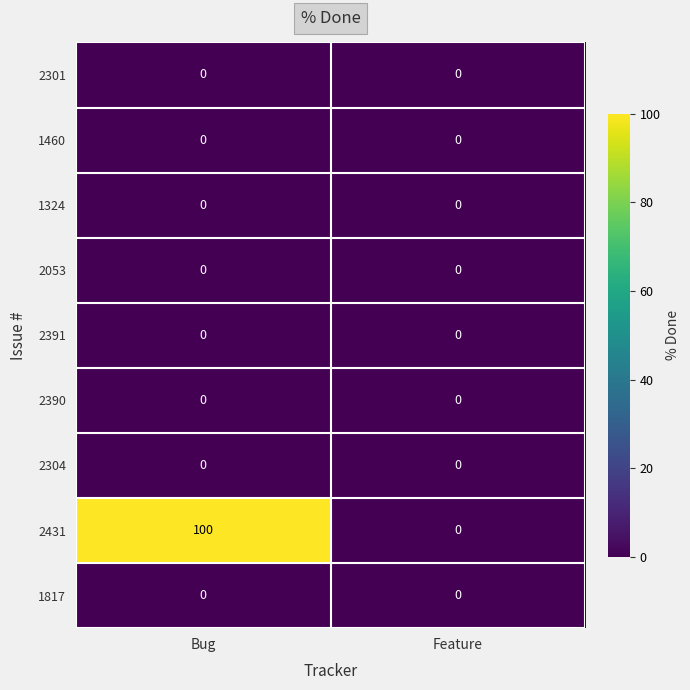

Reading right to left, what are all the values shown in this chart?

2301: 0	0
1460: 0	0
1324: 0	0
2053: 0	0
2391: 0	0
2390: 0	0
2304: 0	0
2431: 0	100
1817: 0	0